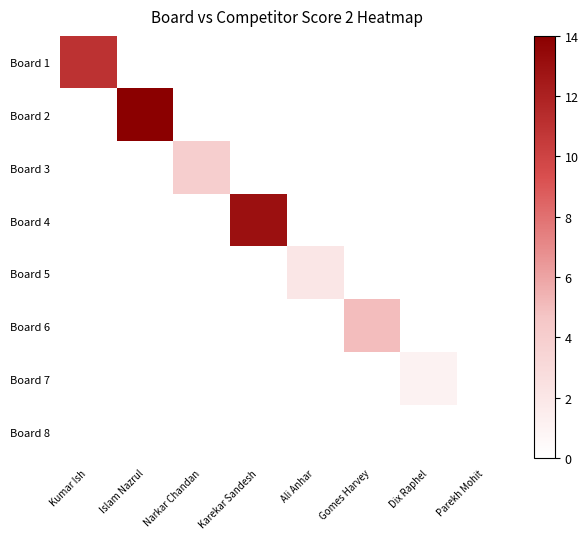

Count the number of categories in the chart.

8